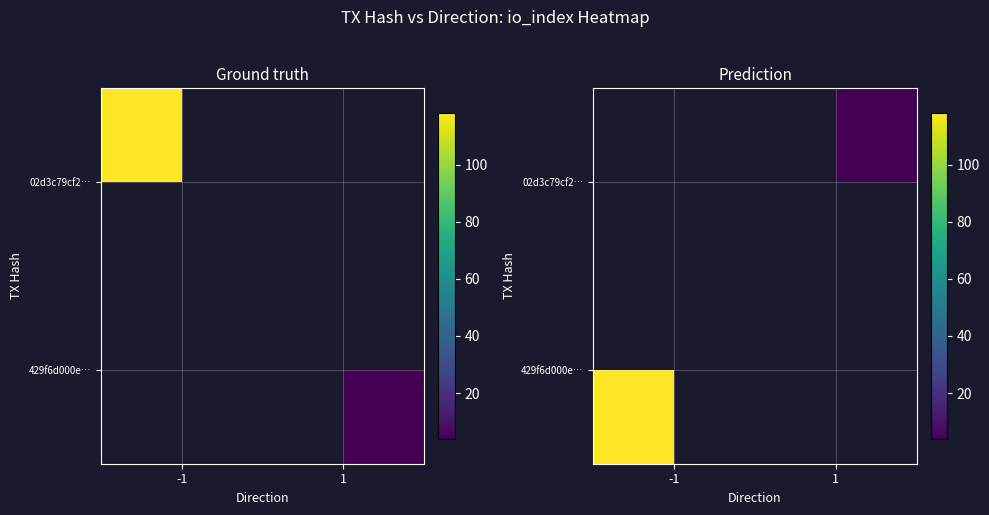

Which label corresponds to the smallest value in the chart?

1